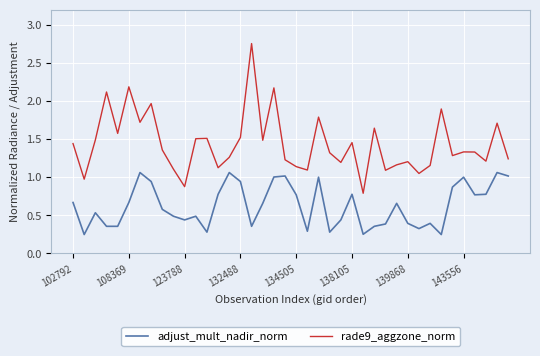

Rank the series by their maximum value, from lowest to highest.

adjust_mult_nadir_norm, rade9_aggzone_norm